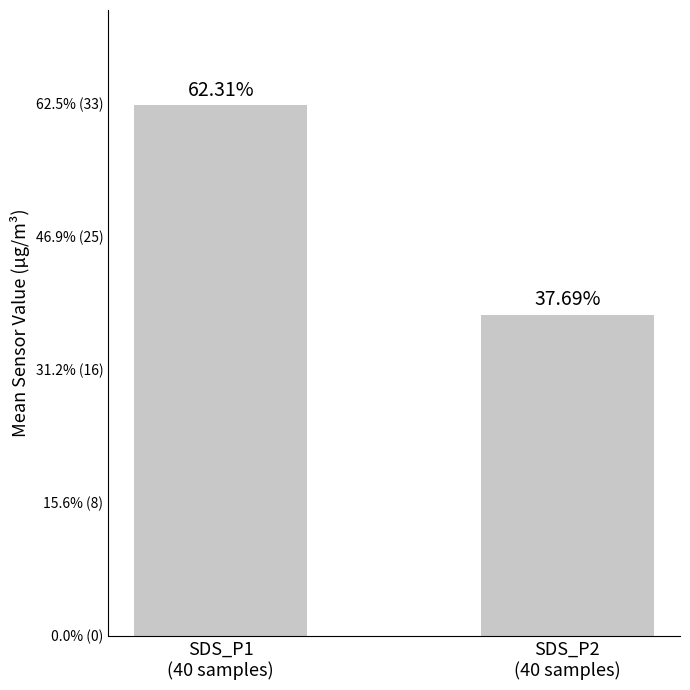

Reading left to right, extract all data points from this chart.

SDS_P1
(40 samples)=3.3	SDS_P2
(40 samples)=2.0